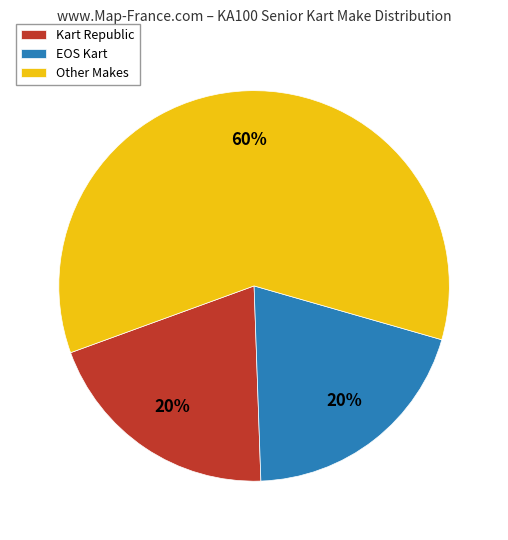

Approximately how many times larger is the value at Other Makes compared to Kart Republic?

3.0